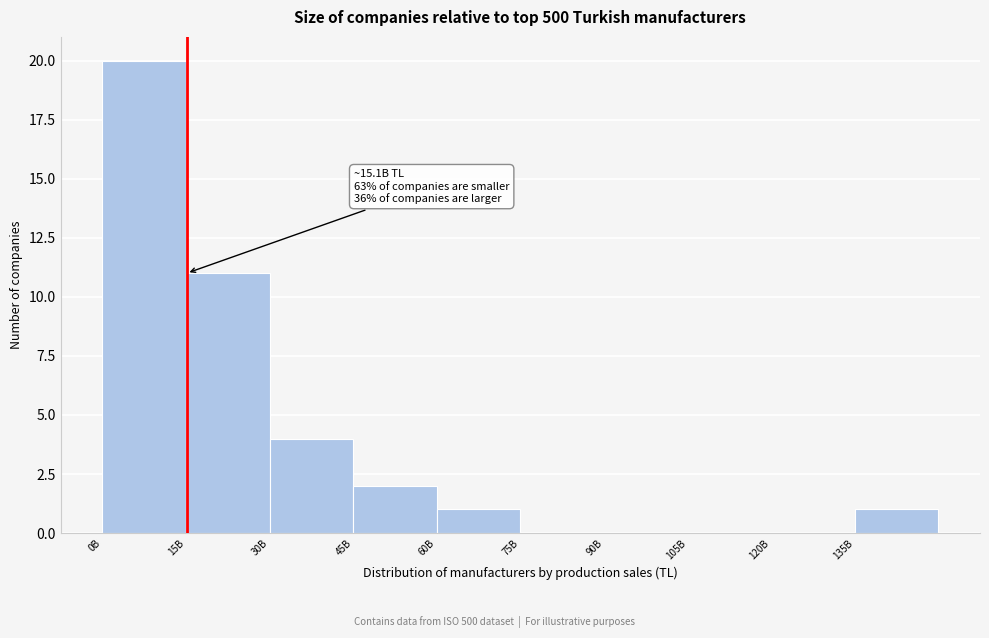

Reading left to right, list all the values displayed in this chart.

0B=20	15B=11	30B=4	45B=2	60B=1	75B=0	90B=0	105B=0	120B=0	135B=1